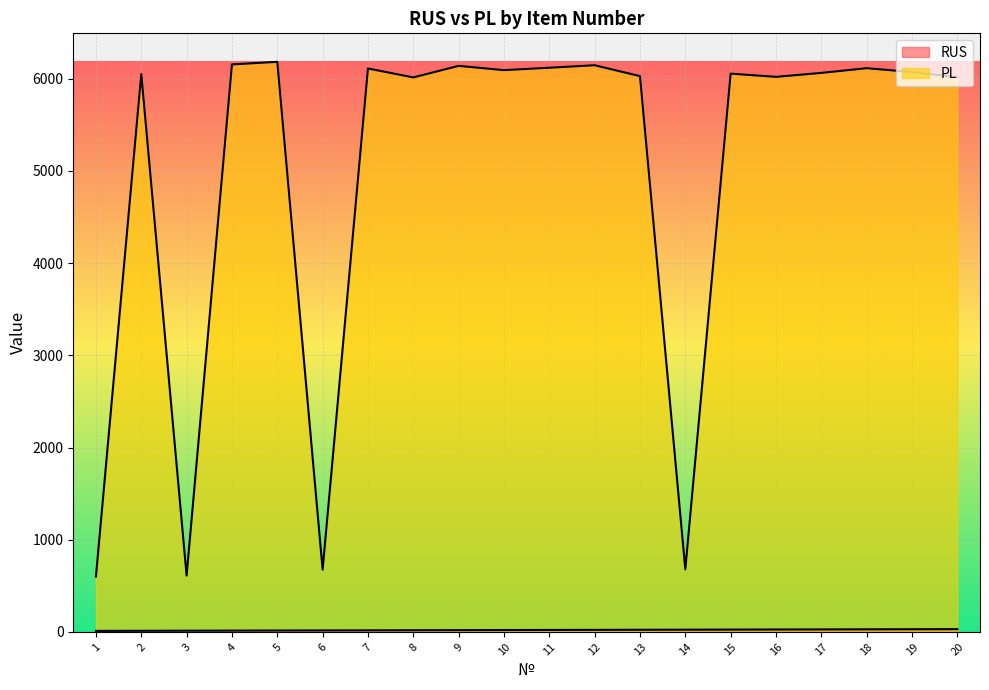

Between 10 and 8, which is larger?

10